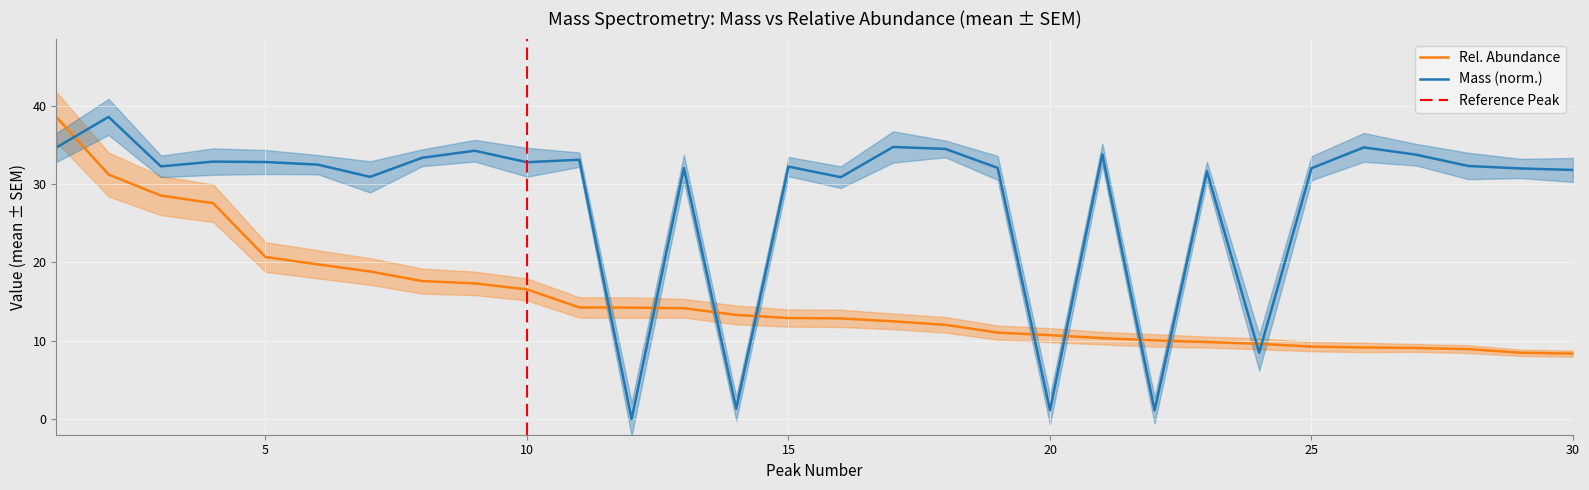

What is the difference between the Rel_Abundance_mean values at 23 and 15?

3.1